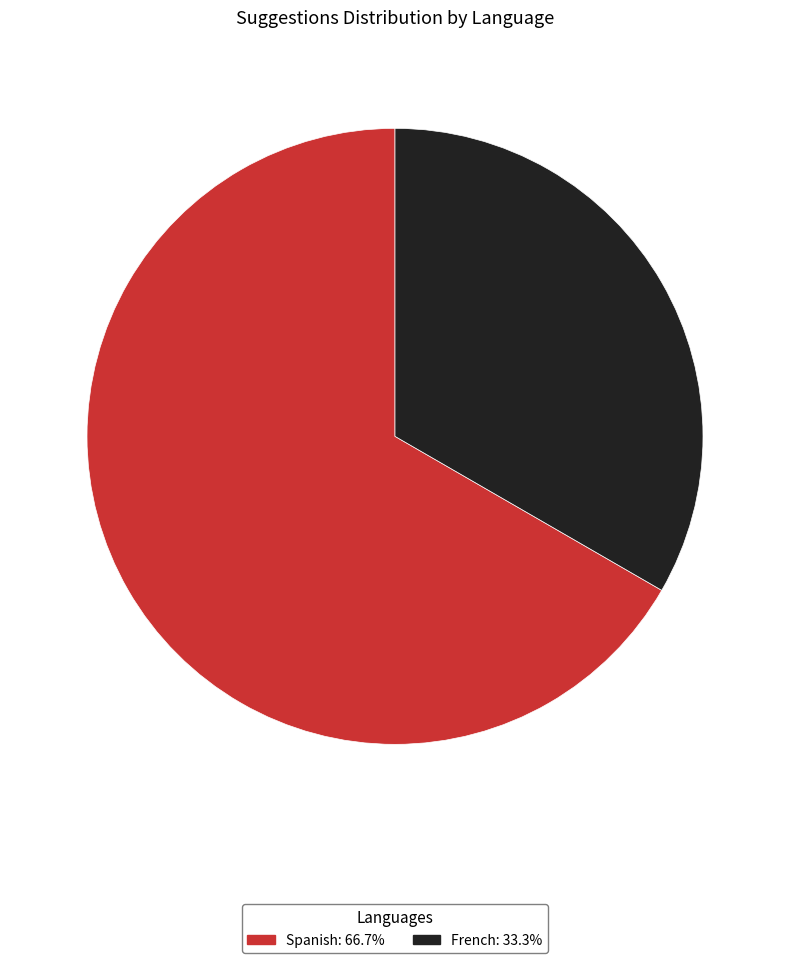

Is there any slice that represents more than half of the pie?

Yes